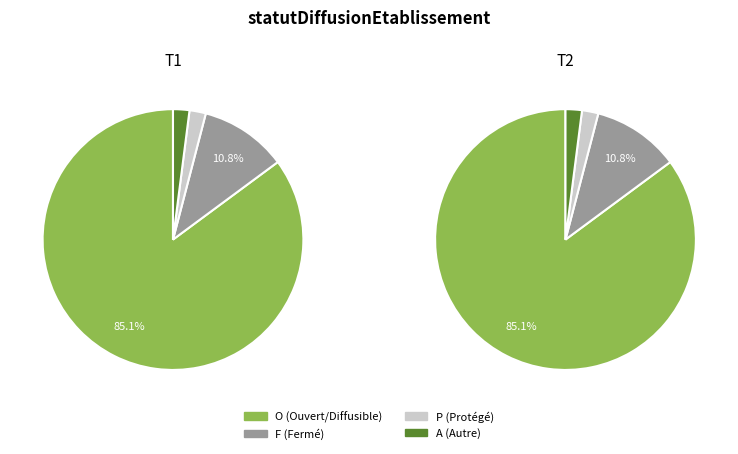

What percentage is NOT represented by P?

98.0%